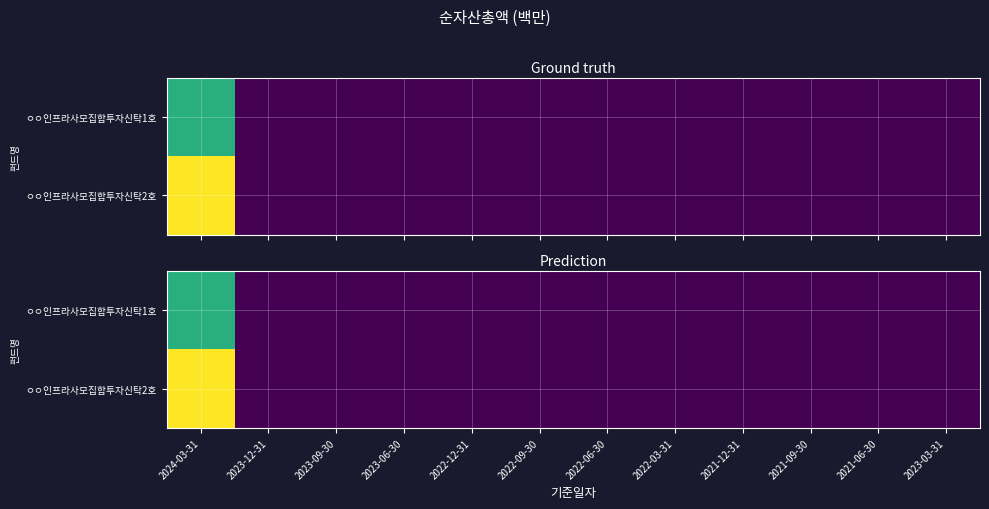

True or false: ㅇㅇ인프라사모집합투자신탁1호 has a value of -2049 at 2023-09-30.

False